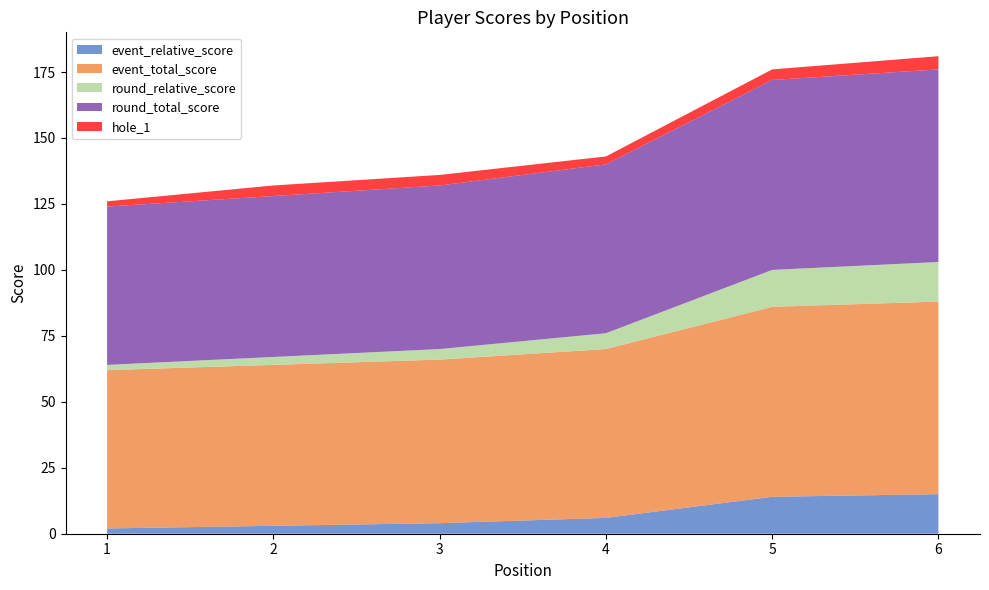

Reading right to left, list all the values displayed in this chart.

event_relative_score: 6=15	5=14	4=6	3=4	2=3	1=2
event_total_score: 6=73	5=72	4=64	3=62	2=61	1=60
round_relative_score: 6=15	5=14	4=6	3=4	2=3	1=2
round_total_score: 6=73	5=72	4=64	3=62	2=61	1=60
hole_1: 6=5	5=4	4=3	3=4	2=4	1=2